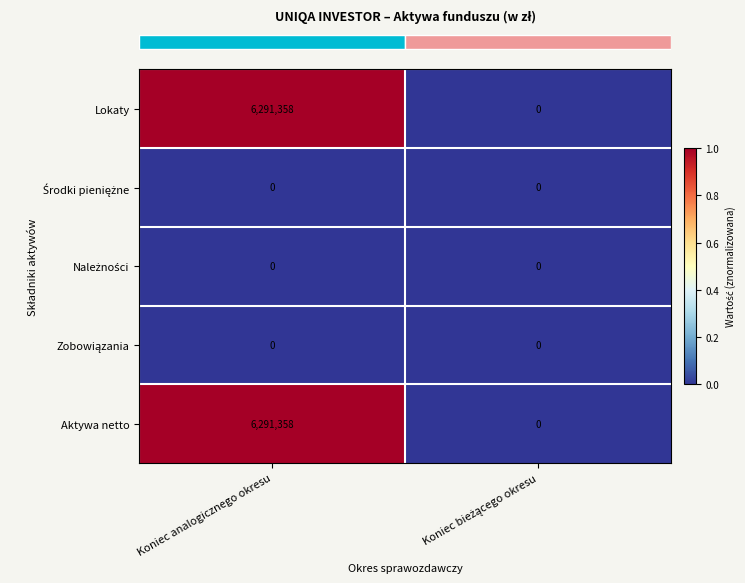

What is the greatest value displayed?

6291358